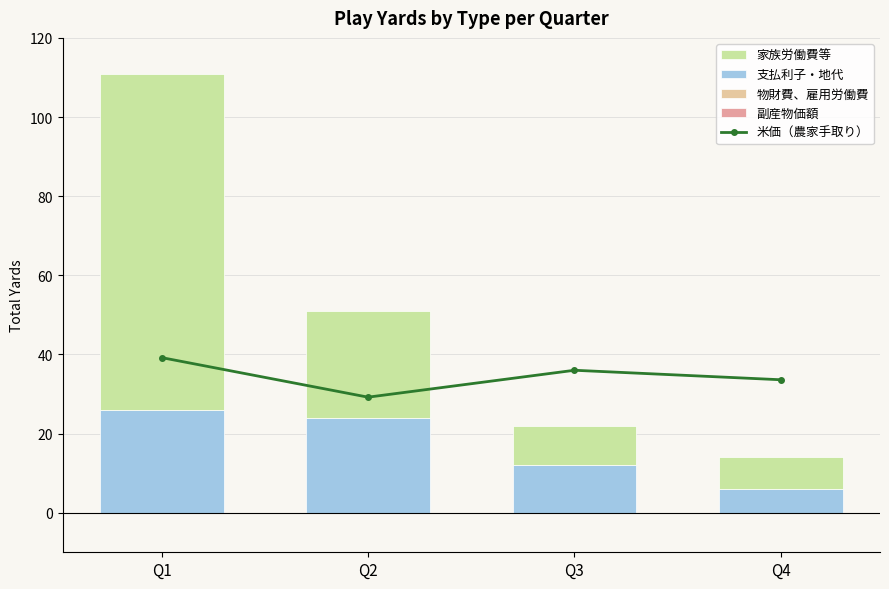

Between Q2 and Q3, which series saw the biggest shift?

家族労働費等